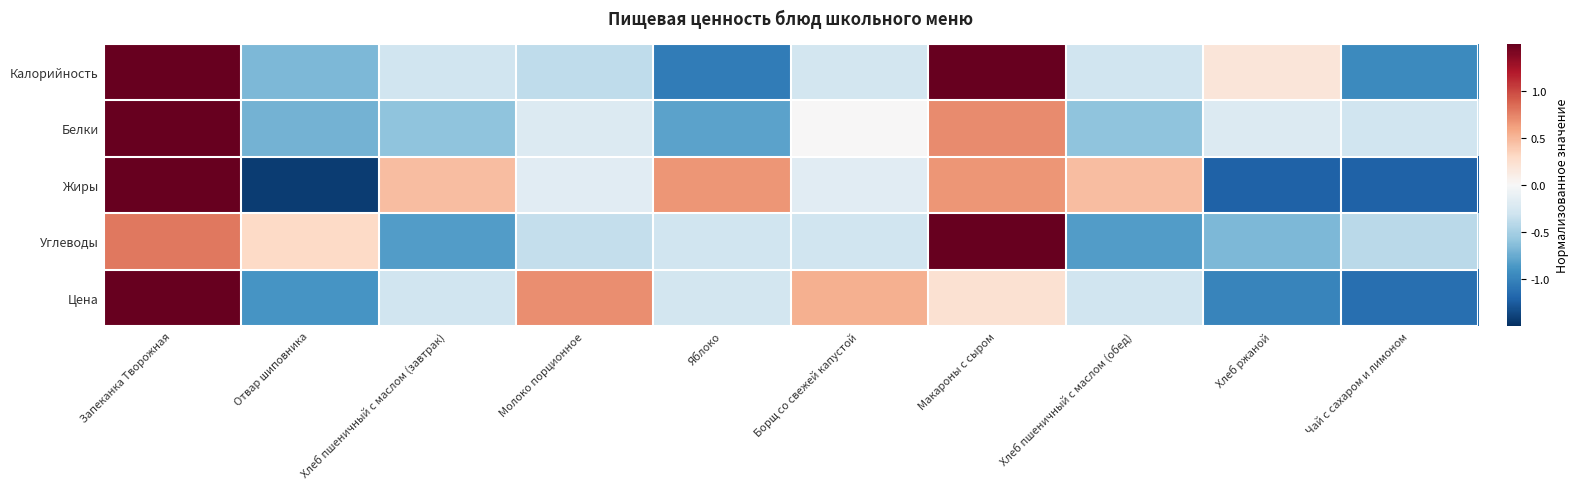

Rank the series by their maximum value, from lowest to highest.

Жиры, Калорийность, Цена, Углеводы, Белки